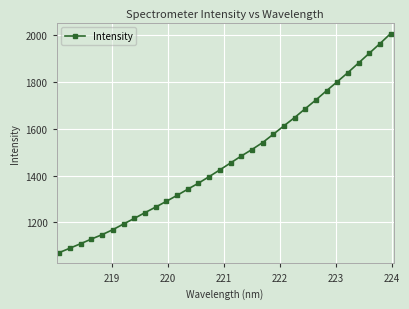

What is the greatest value displayed?

2006.4